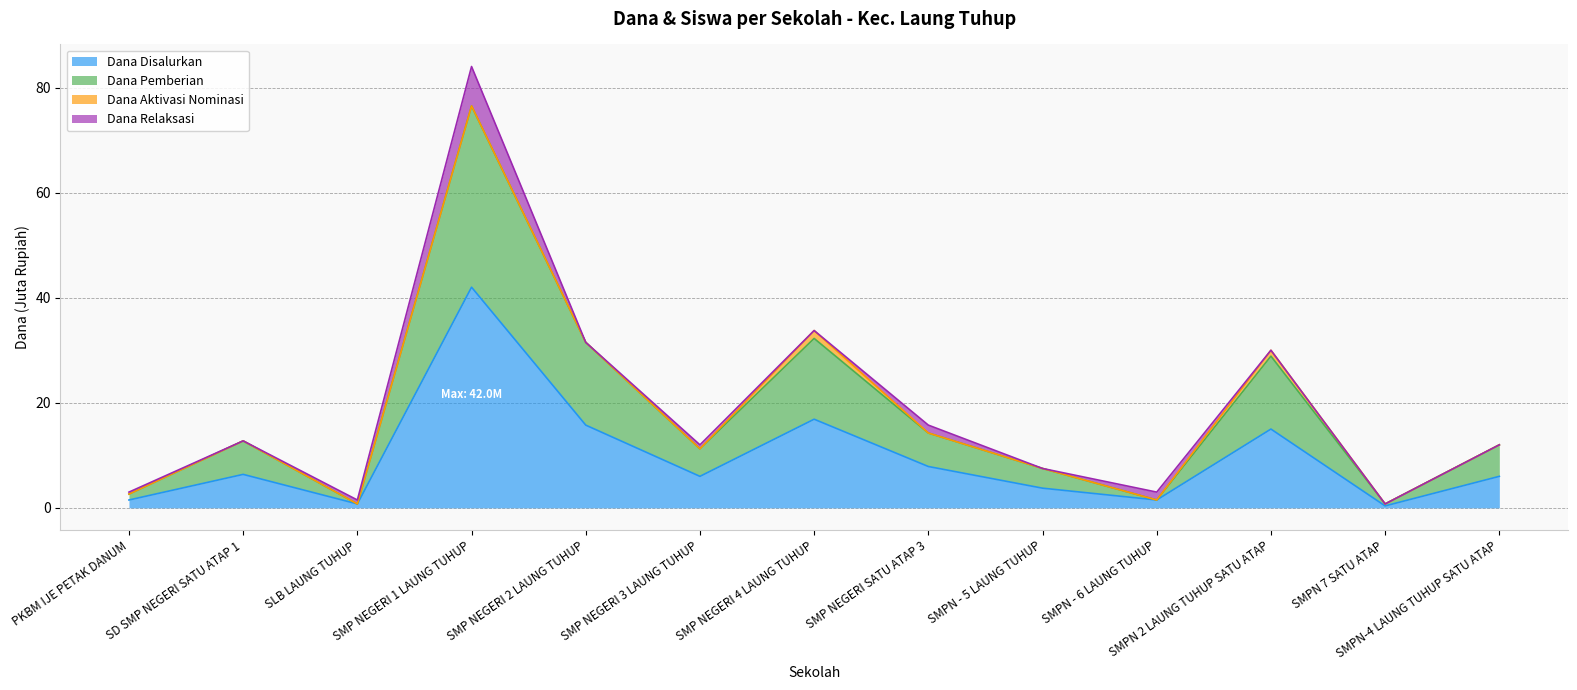

True or false: Dana Pemberian and Siswa Disalurkan intersect in this chart.

False